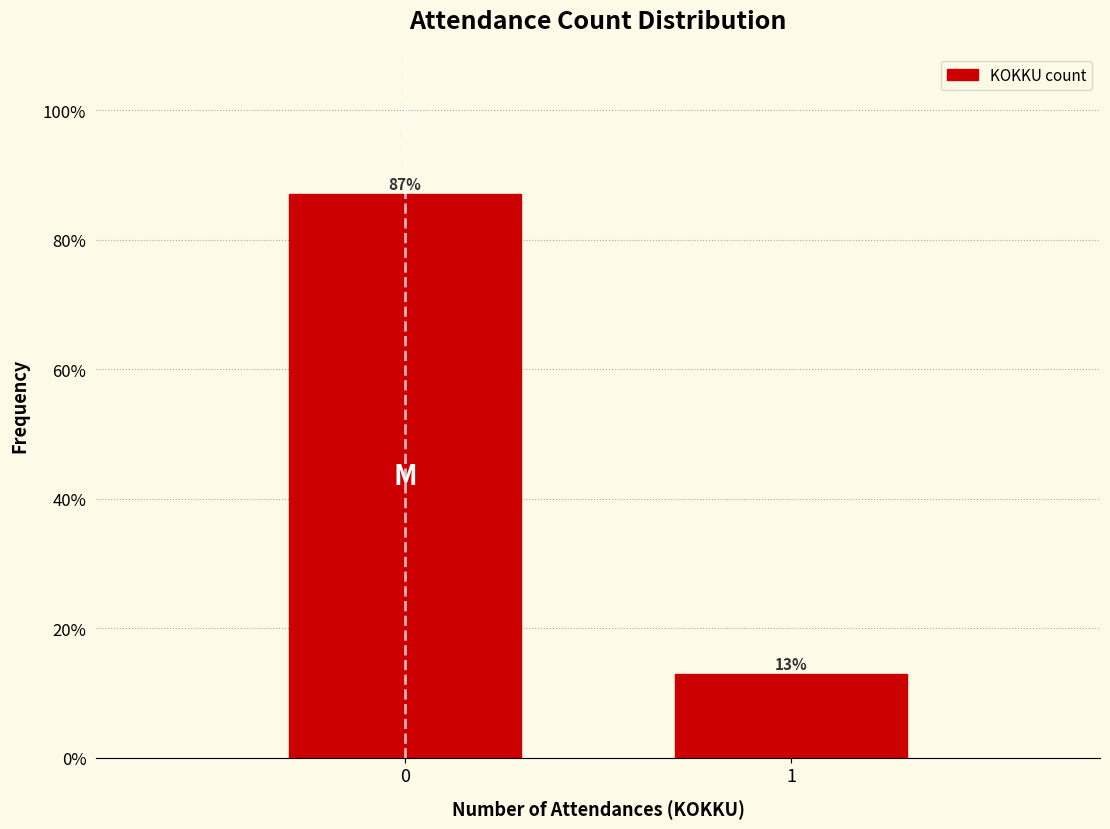

List the labels in order of value, largest first.

0, 1